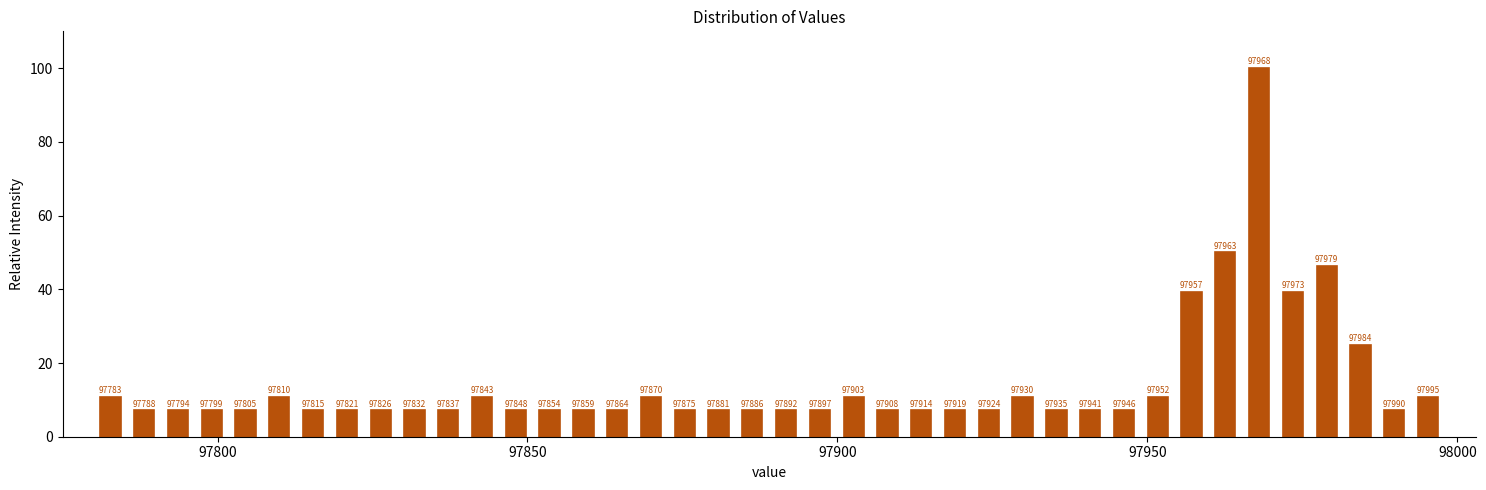

Around what value on the x-axis is the tallest bar? Give the approximate position of its centre, as read against the axis.

97970